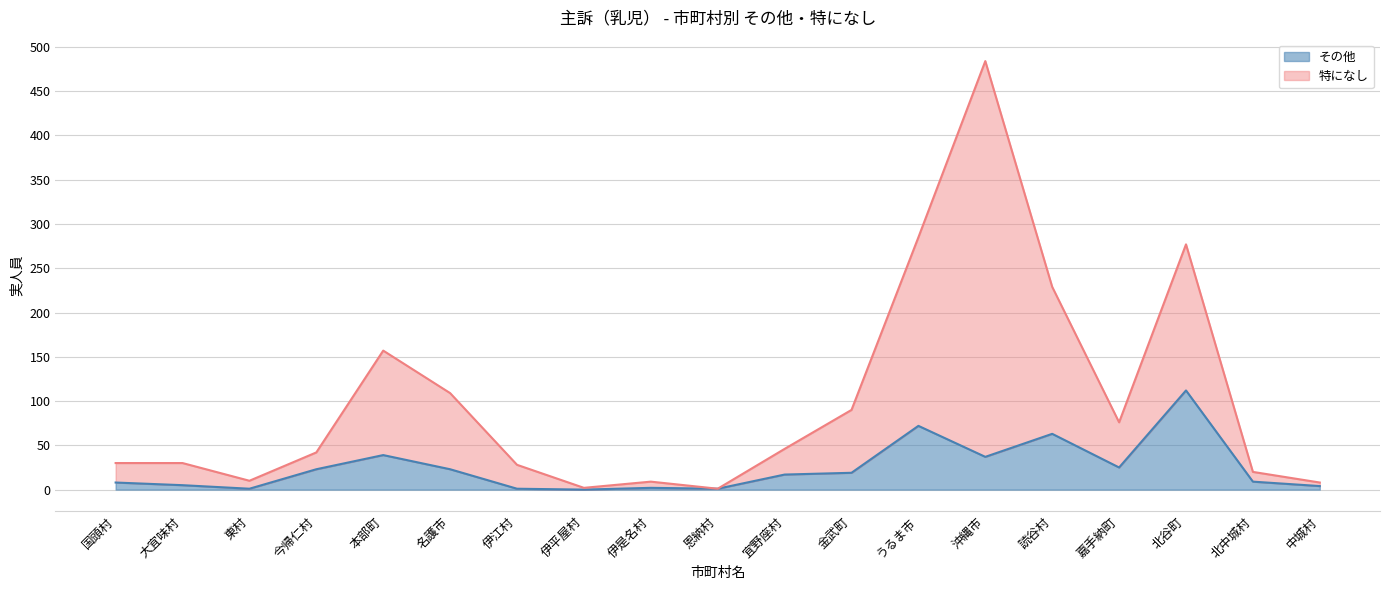

True or false: 特になし and その他 intersect in this chart.

False